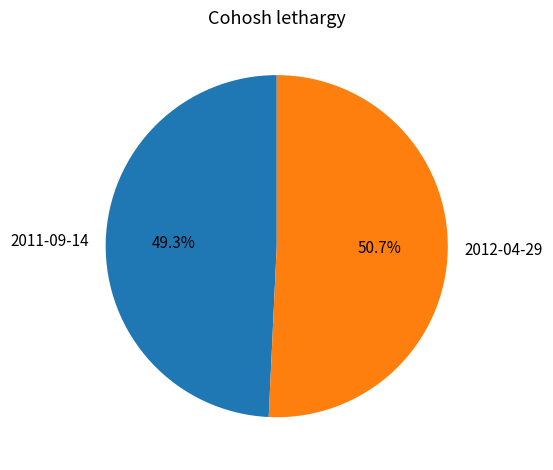

Is it true that 2012-04-29 is 51% of the pie?

True